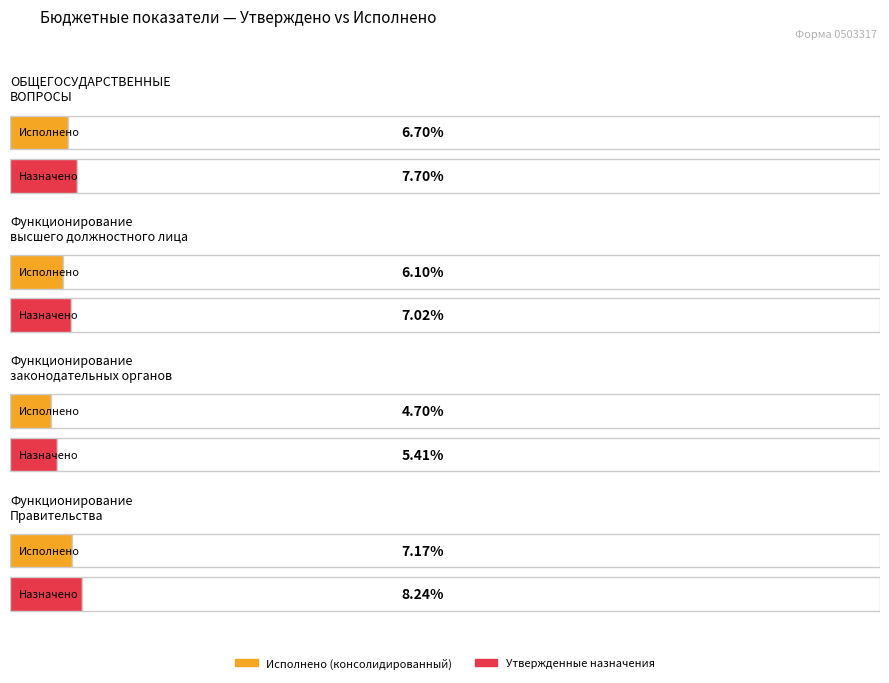

At how many categories does at least one series exceed 3352467?

2